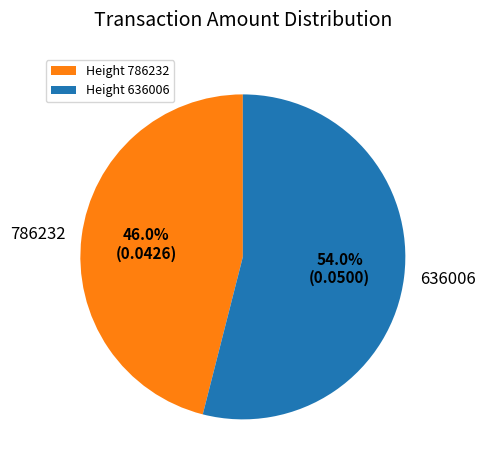

Which slice is the smallest?

786232